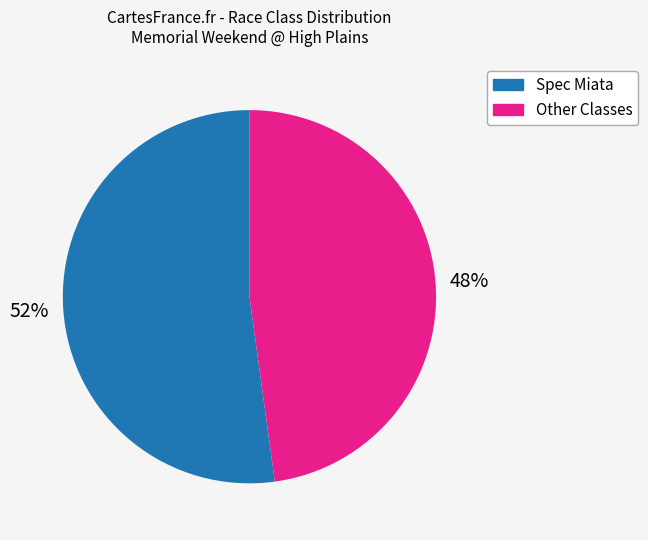

Is there a majority slice in this chart?

Yes